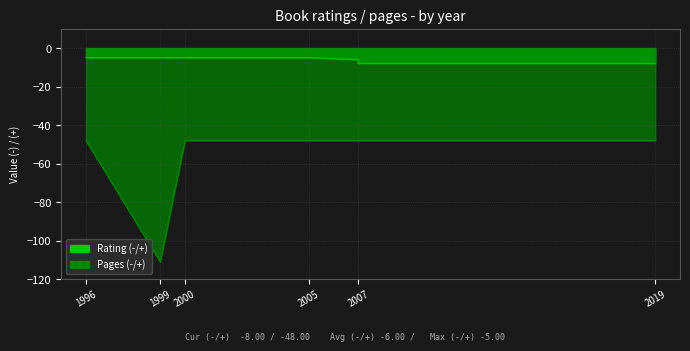

Where is the first local minimum?

1999